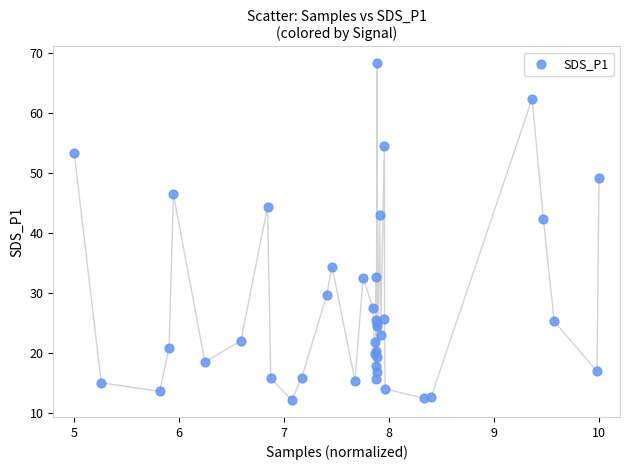

What Y value in the scatter plot is closest to 40?

42.3